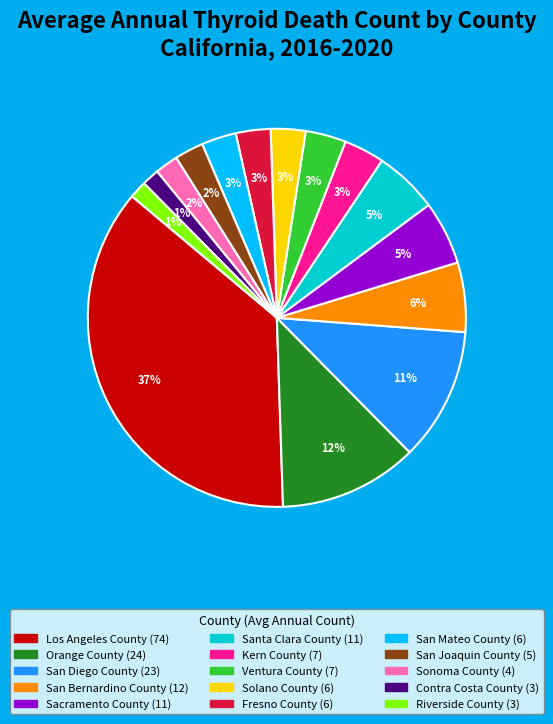

Combined, do San Bernardino County and Ventura County account for over 50%?

No